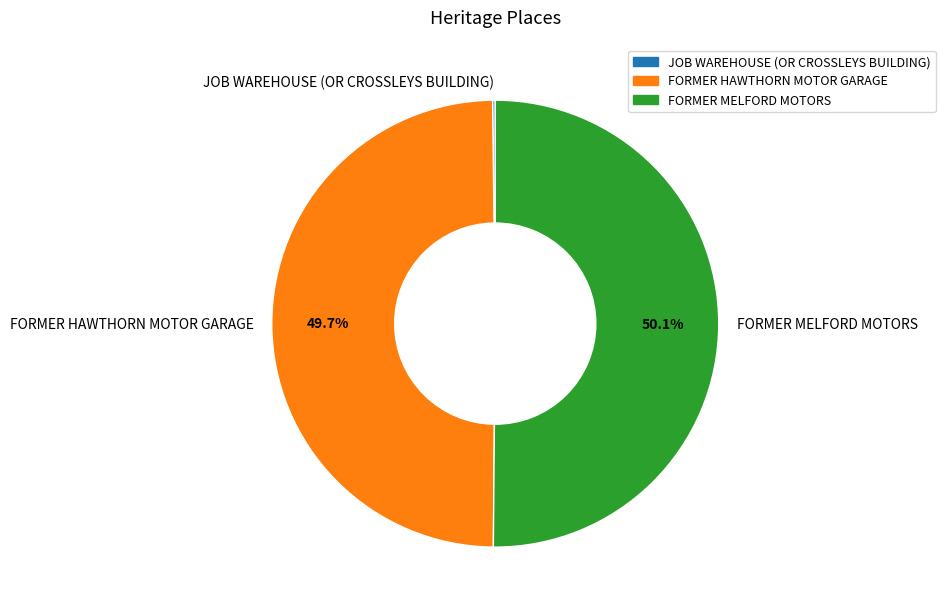

Approximately how many times larger is the value at FORMER MELFORD MOTORS compared to FORMER HAWTHORN MOTOR GARAGE?

1.0